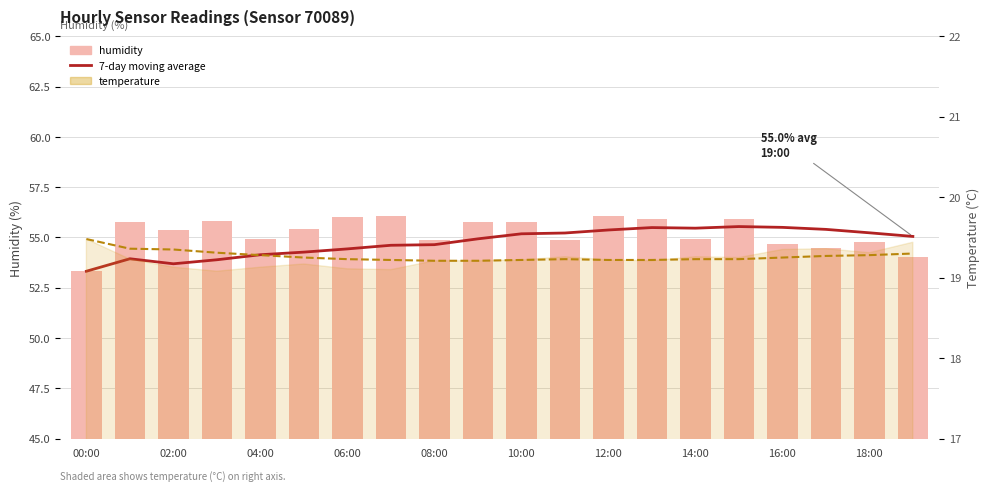

How many categories are shown in the chart?

20